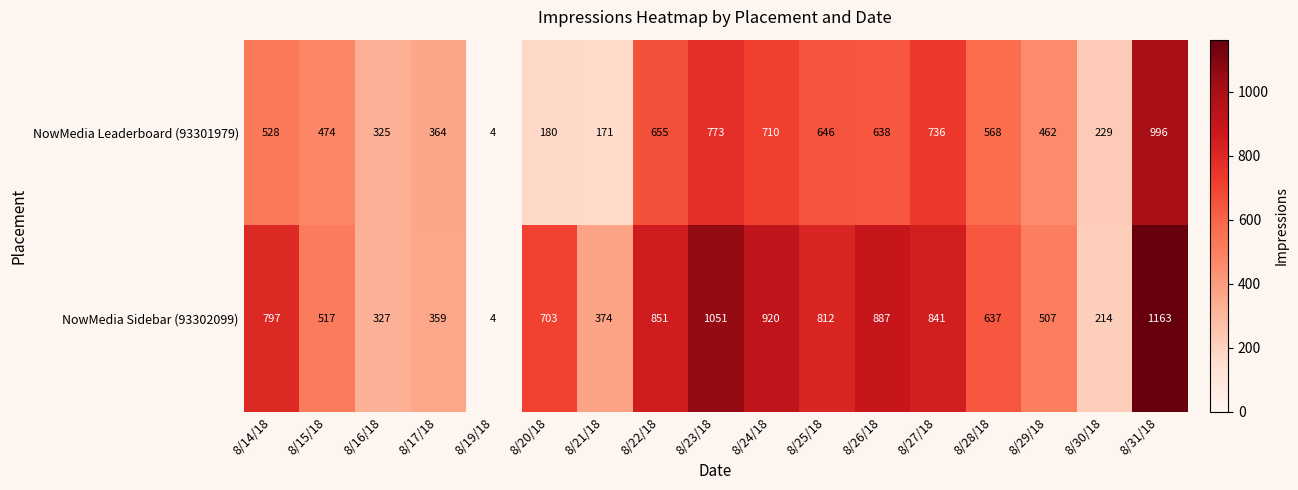

Which series has the largest range (max minus min)?

NowMedia Sidebar (93302099)